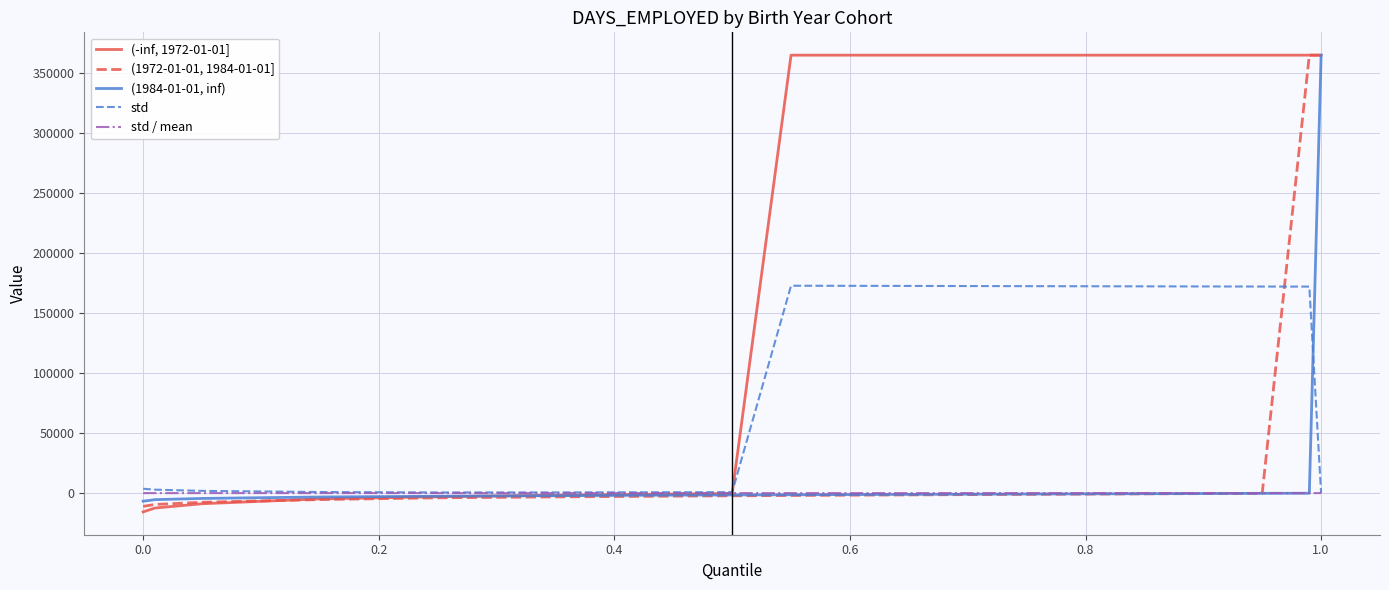

What is the maximum value shown in the chart?

365243.0